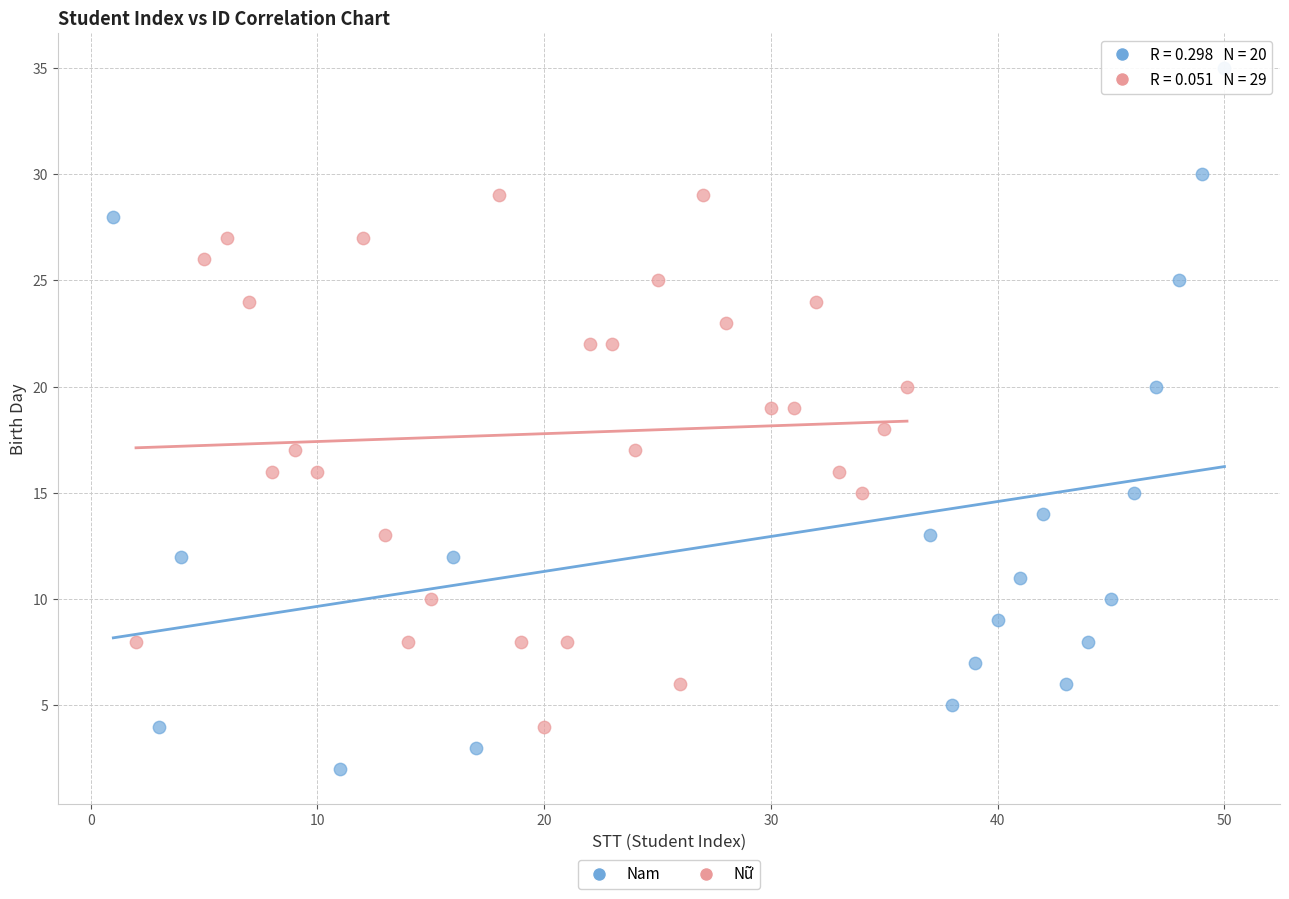

Which series has the largest Y range (max minus min)?

Nam